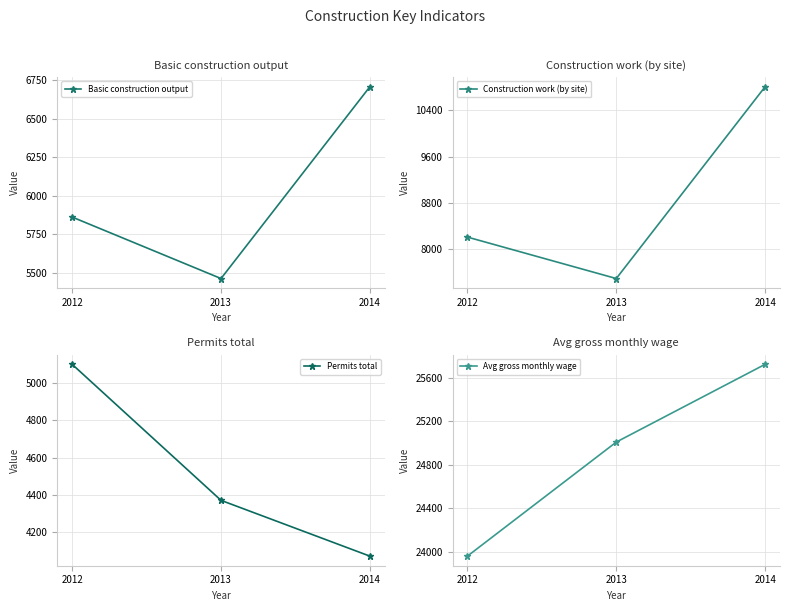

Does the chart have visible grid lines?

Yes